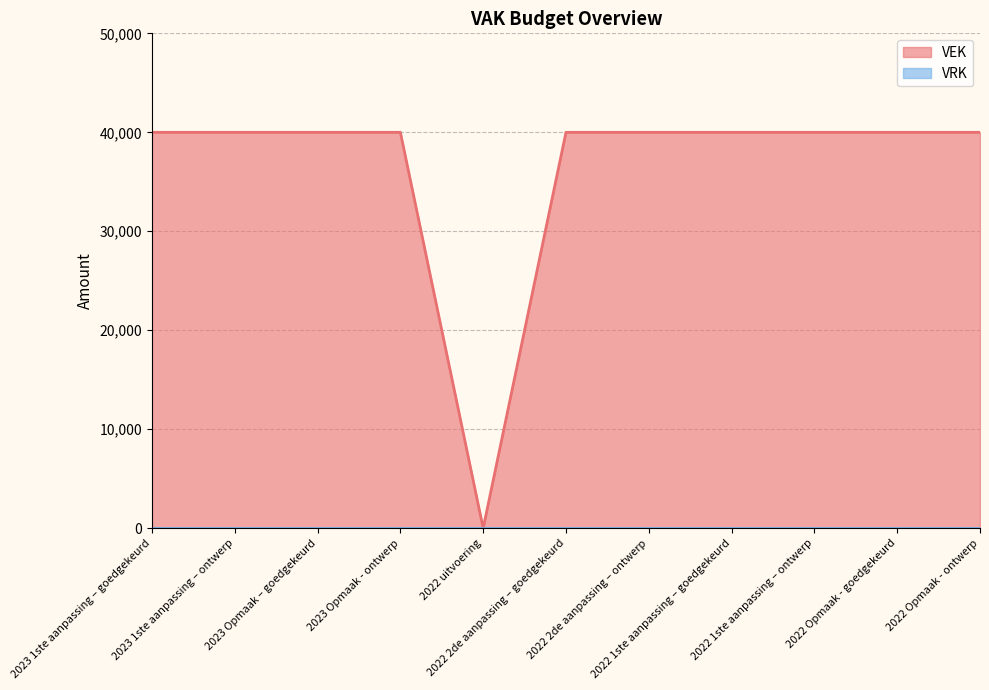

Which category has the highest value across all series?

2023 1ste aanpassing – goedgekeurd